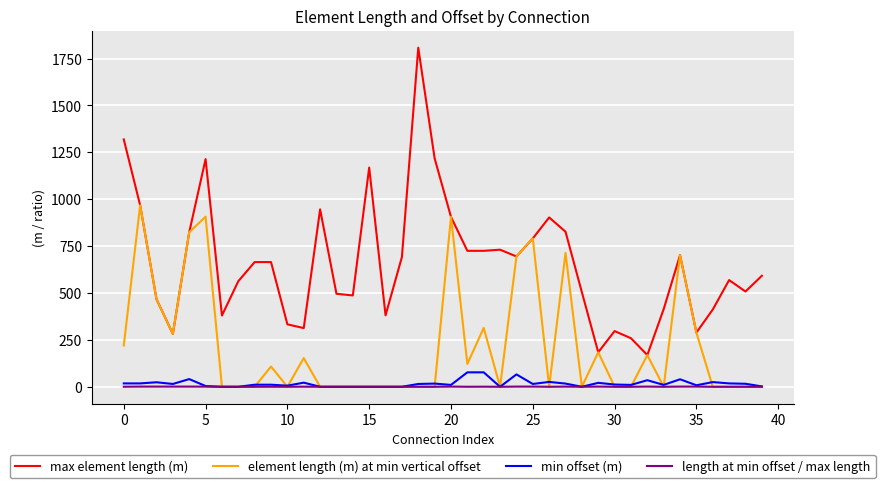

True or false: min offset (m) and max element length (m) intersect in this chart.

False